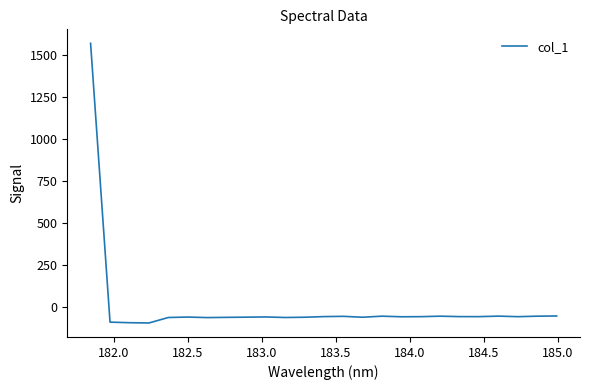

What is the maximum value shown in the chart?

1571.5